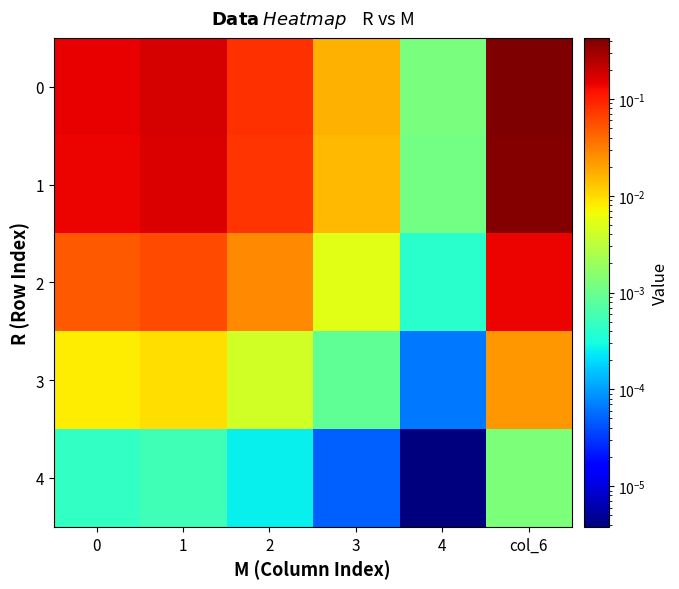

Reading left to right, what are all the values shown in this chart?

0: 0=0.1	1=0.2	2=0.1	3=0.0	4=0.0	col_6=0.4
1: 0=0.1	1=0.2	2=0.1	3=0.0	4=0.0	col_6=0.4
2: 0=0.1	1=0.1	2=0.0	3=0.0	4=0.0	col_6=0.1
3: 0=0.0	1=0.0	2=0.0	3=0.0	4=0.0	col_6=0.0
4: 0=0.0	1=0.0	2=0.0	3=0.0	4=0.0	col_6=0.0